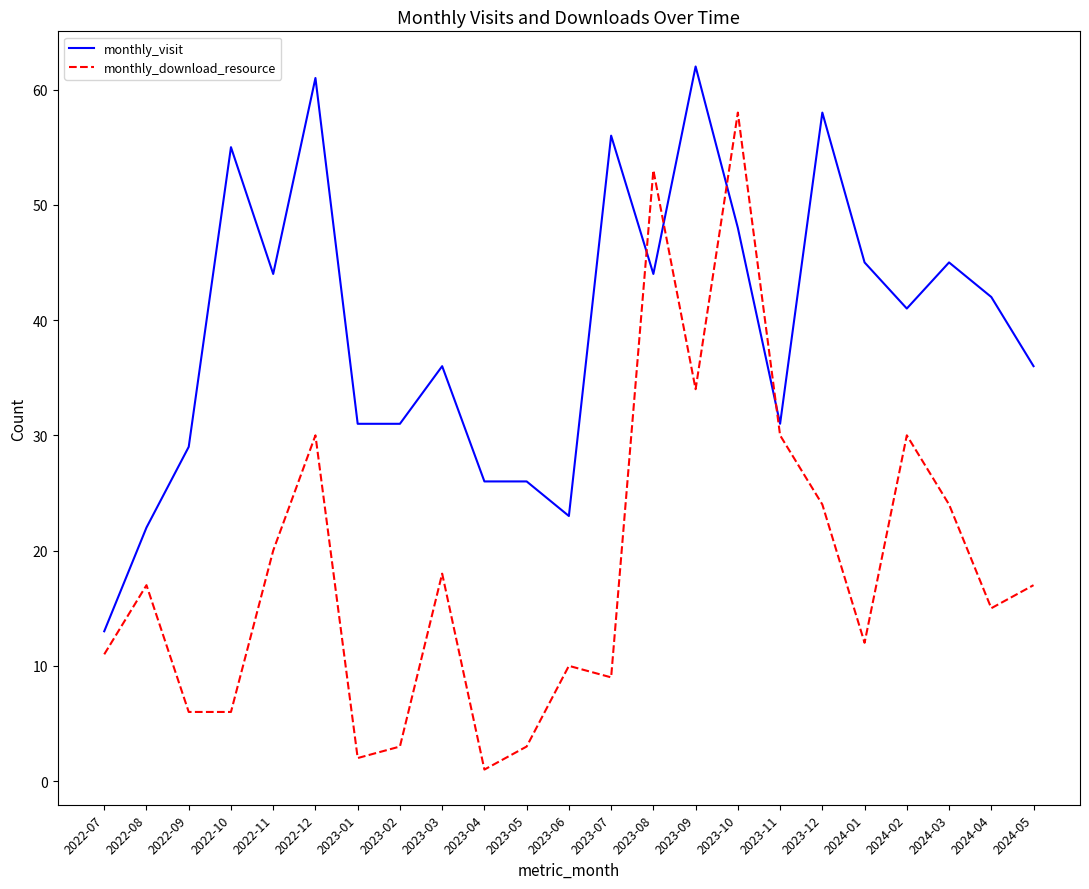

List the series in order of their peak value, lowest first.

monthly_download_resource, monthly_visit